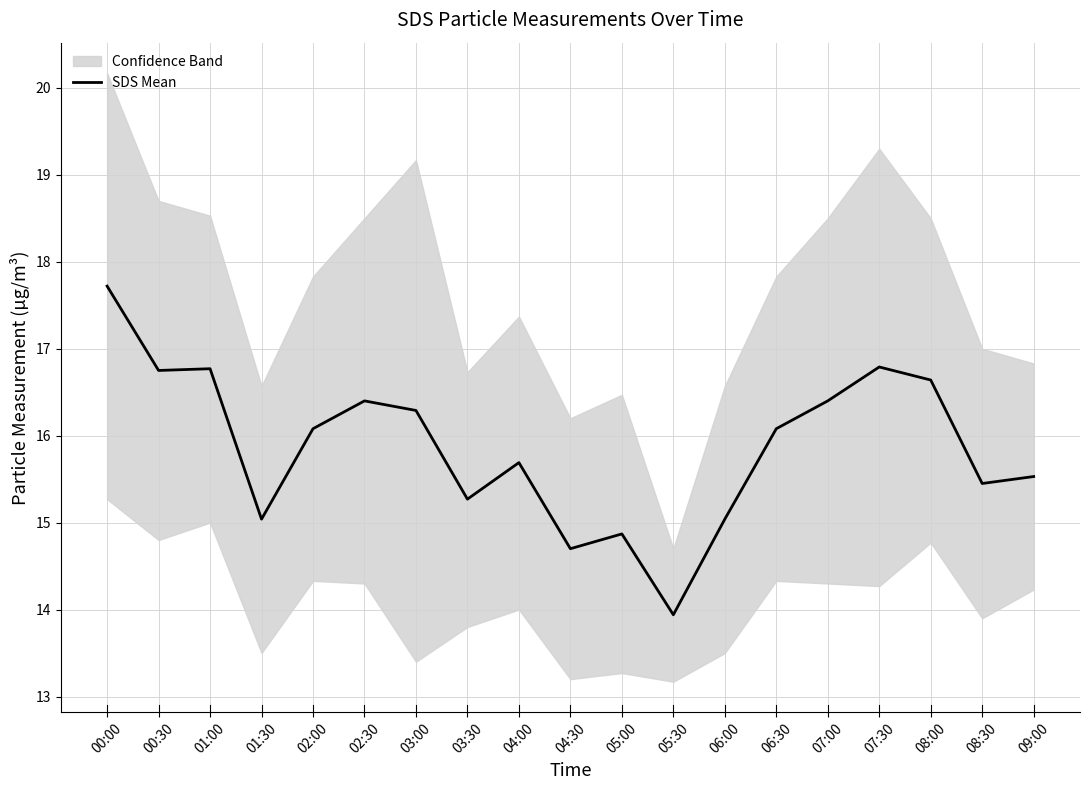

Reading left to right, what are all the values shown in this chart?

17.7	16.8	16.8	15.0	16.1	16.4	16.3	15.3	15.7	14.7	14.9	13.9	15.0	16.1	16.4	16.8	16.6	15.4	15.5